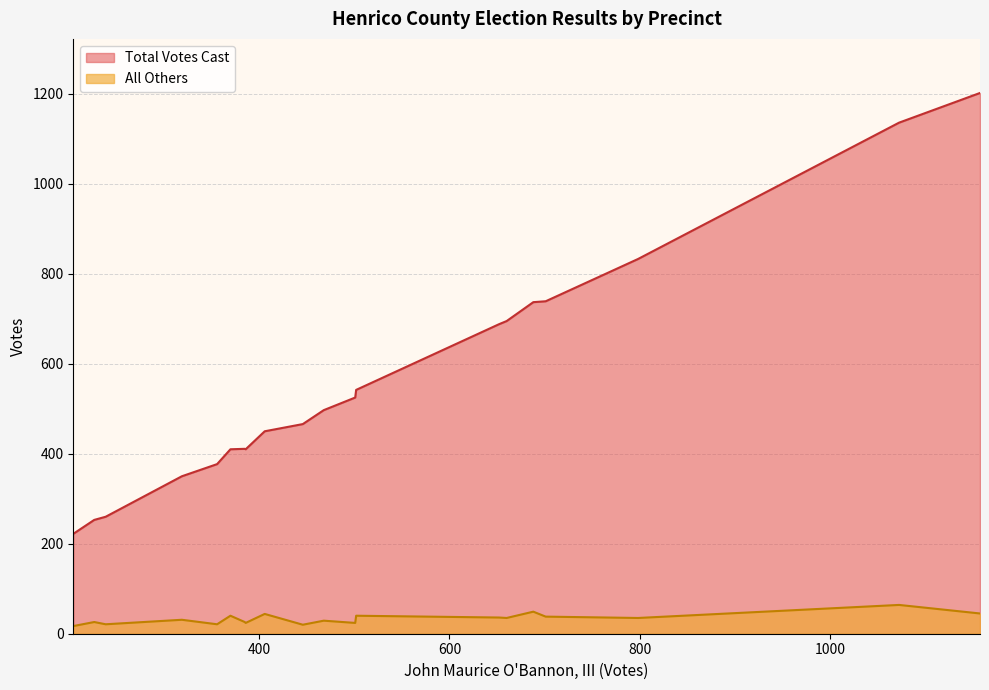

What is the maximum value shown in the chart?

1202